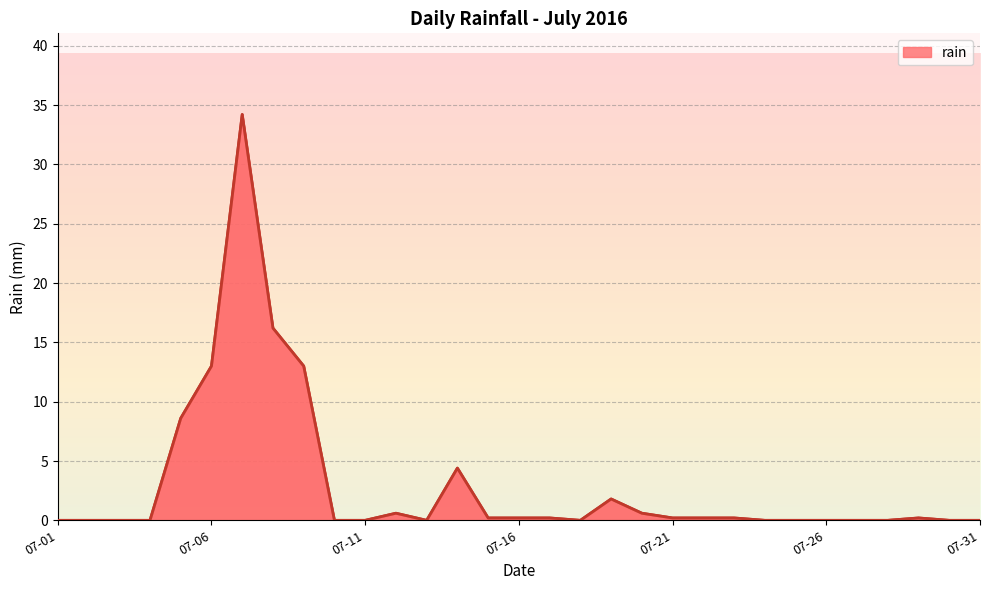

What is the maximum value shown in the chart?

34.2